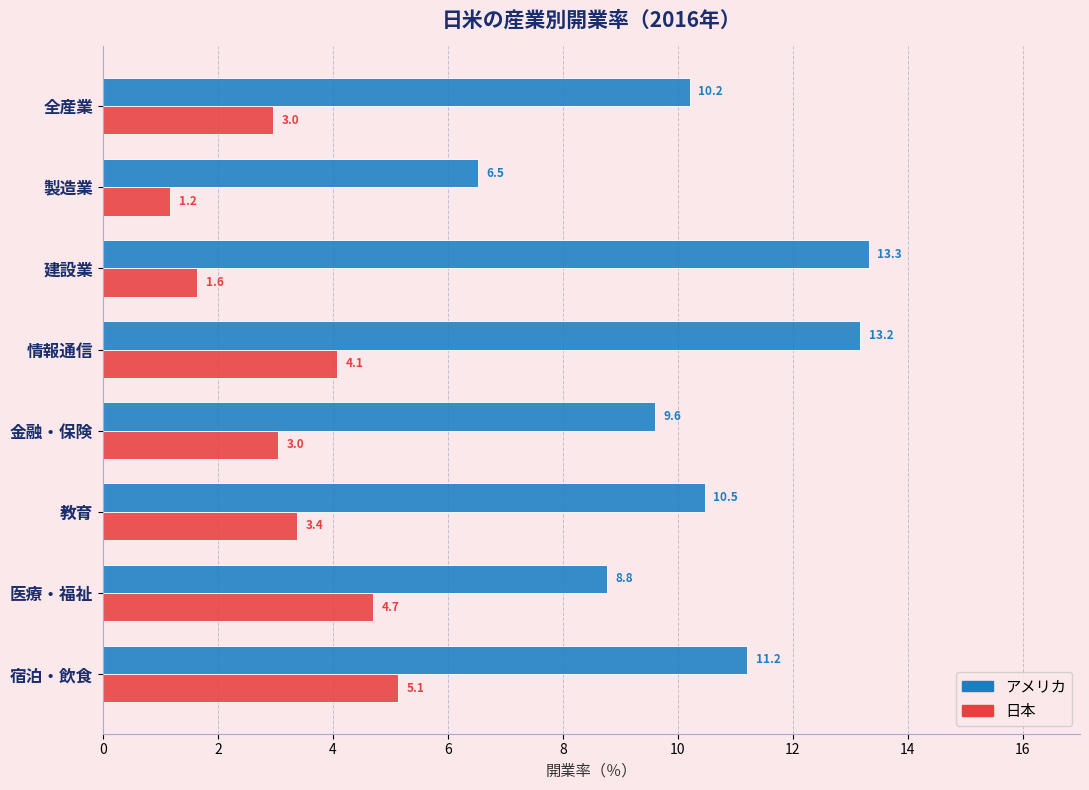

The value of 日本 at 教育 is 4.7. True or false?

False